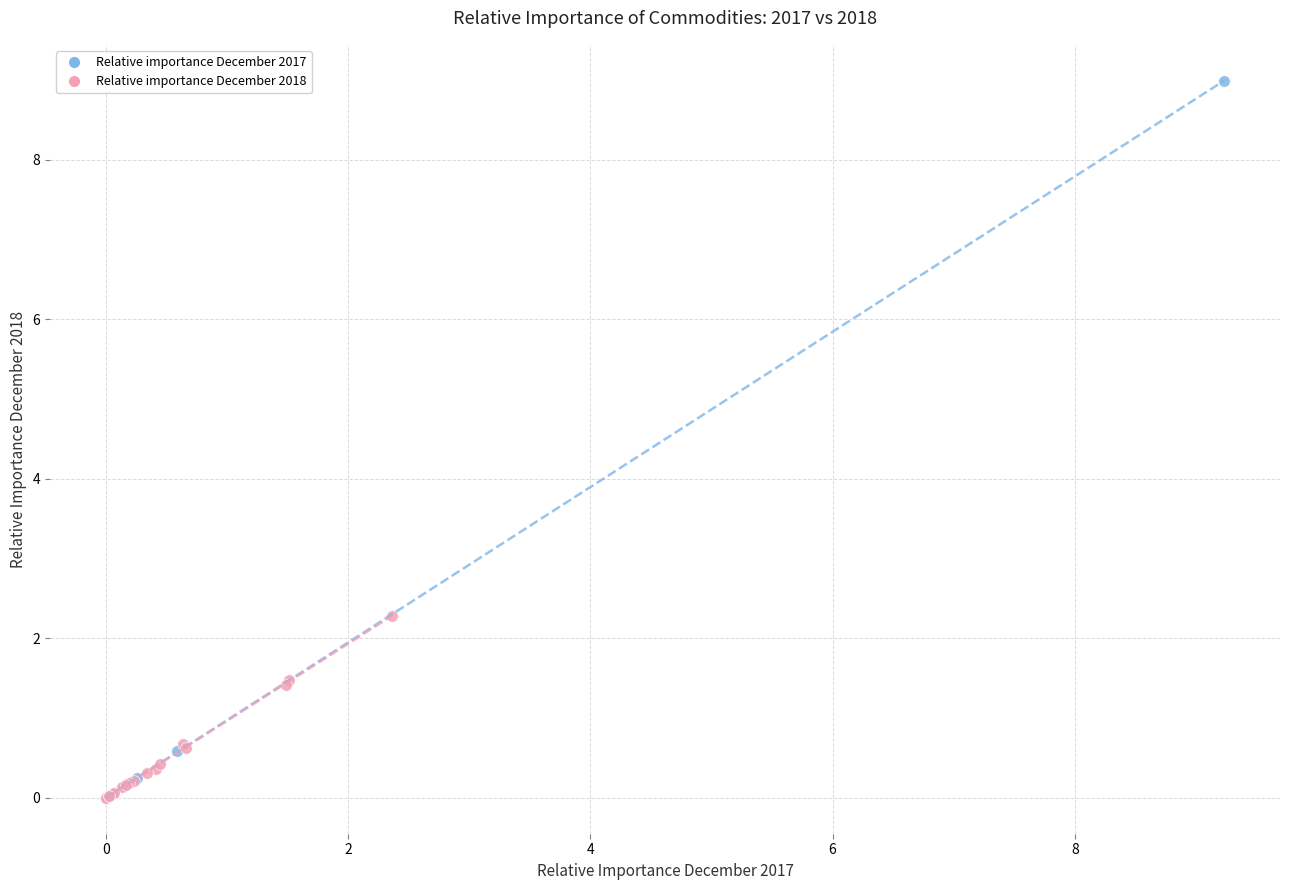

Which series has the largest Y range (max minus min)?

Relative importance December 2017